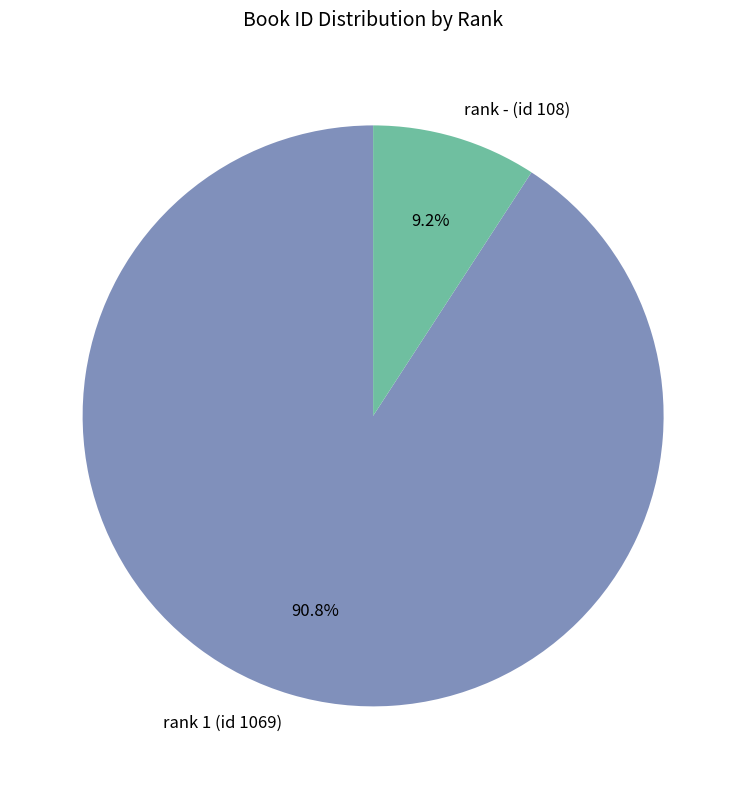

Which slice is the smallest?

rank - (id 108)